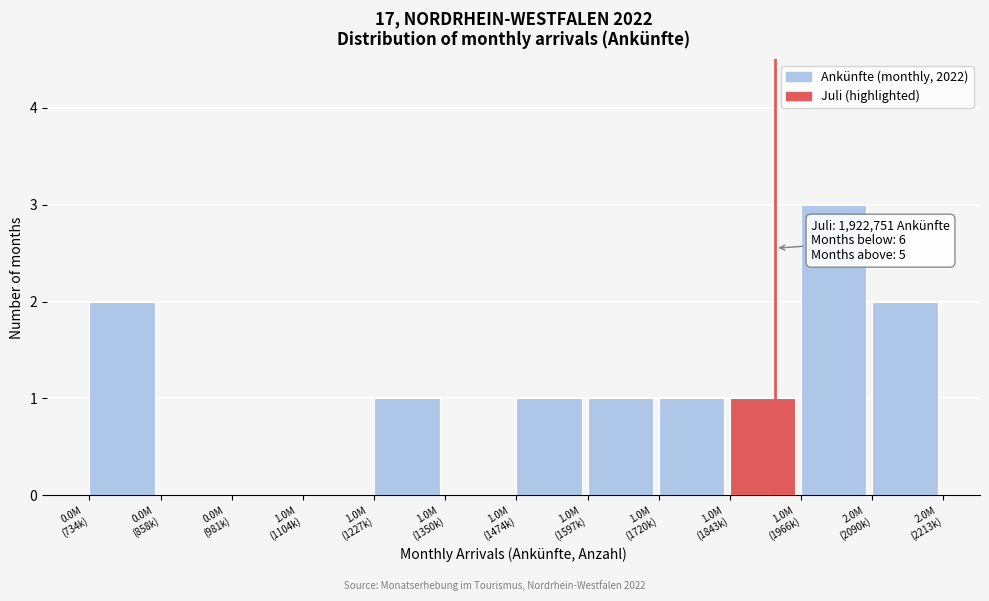

What is the sum of all values?

12